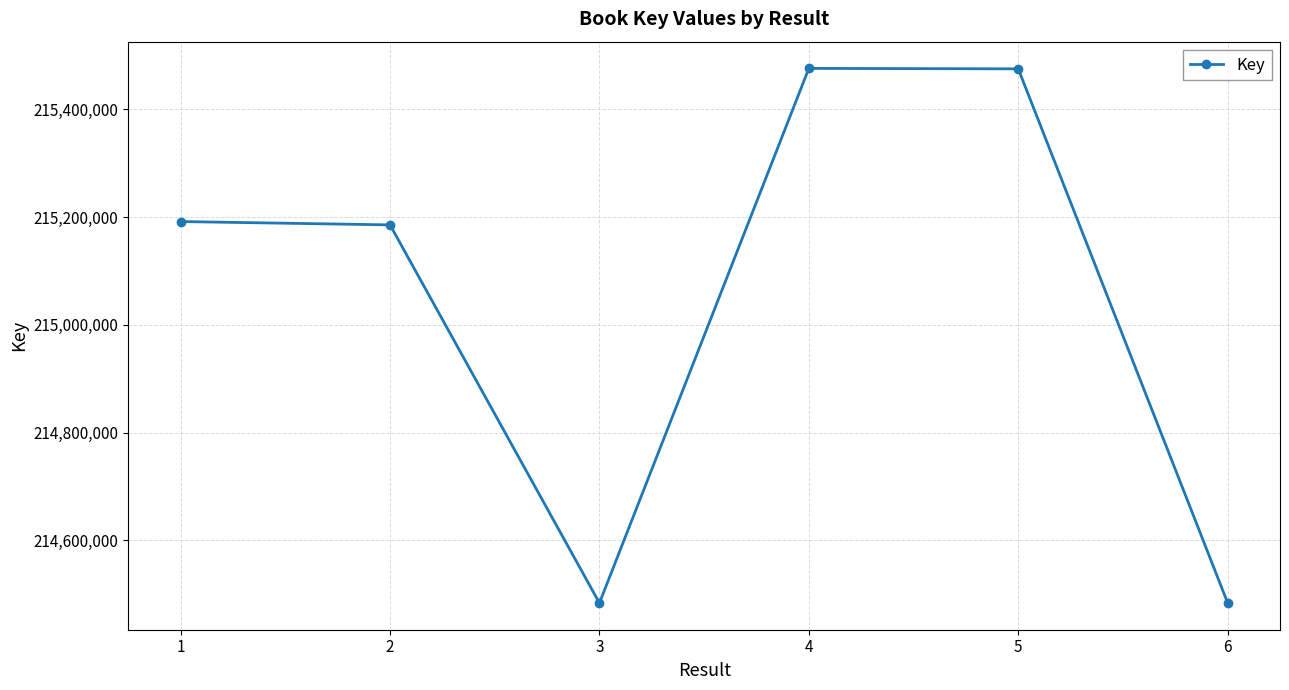

How many lines are shown in the chart?

1